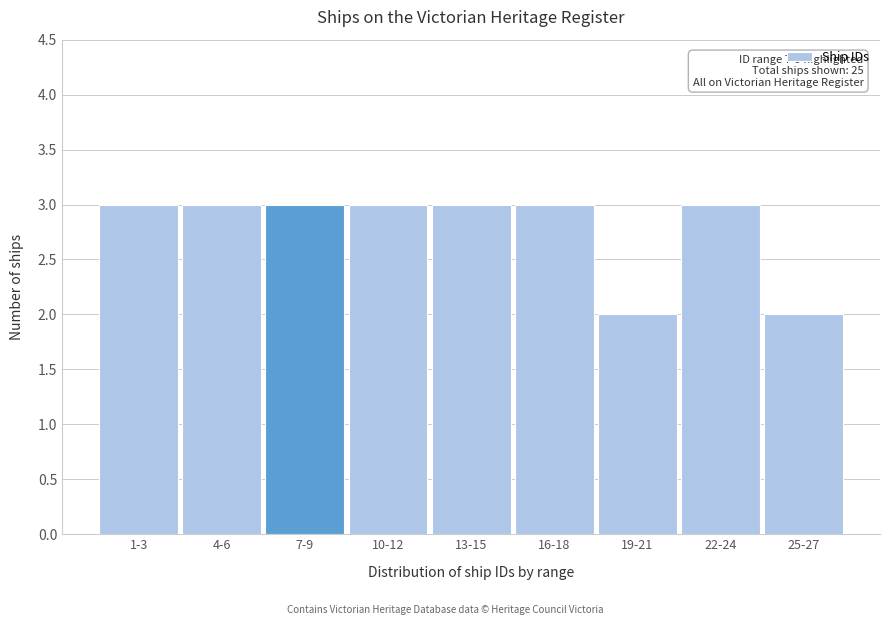

Reading left to right, extract all data points from this chart.

1-3=3	4-6=3	7-9=3	10-12=3	13-15=3	16-18=3	19-21=2	22-24=3	25-27=2